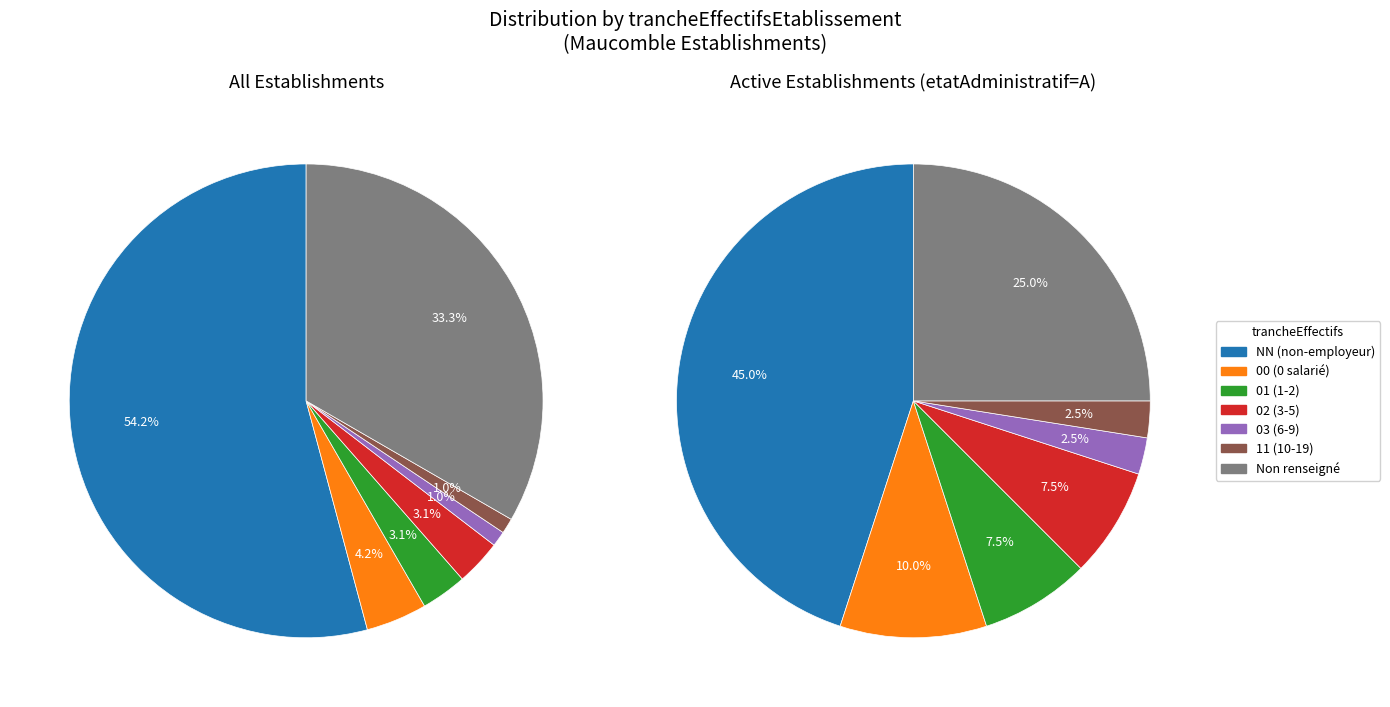

Is it true that 02 is 1% of the pie?

False